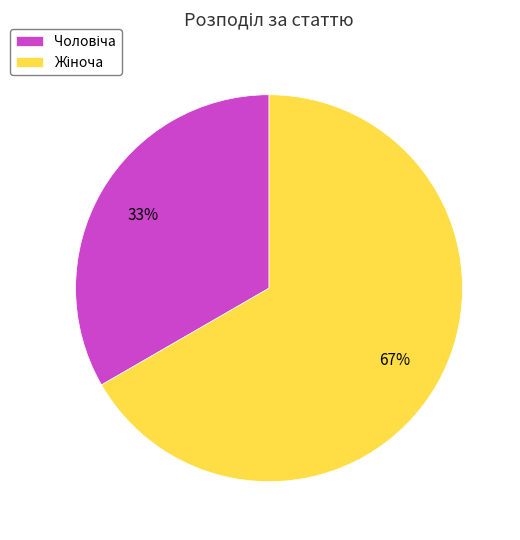

To the nearest percent, what is the average slice percentage?

50%